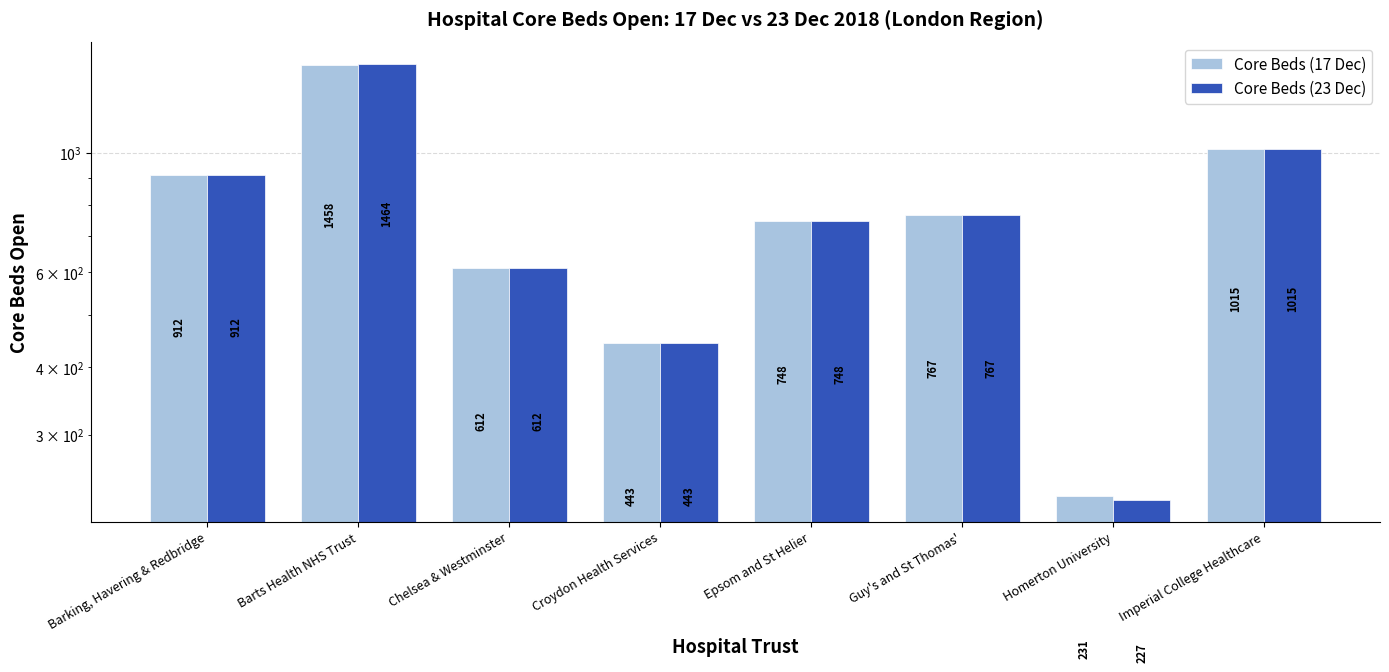

At which category is the sum across all series the highest?

Barts Health NHS Trust